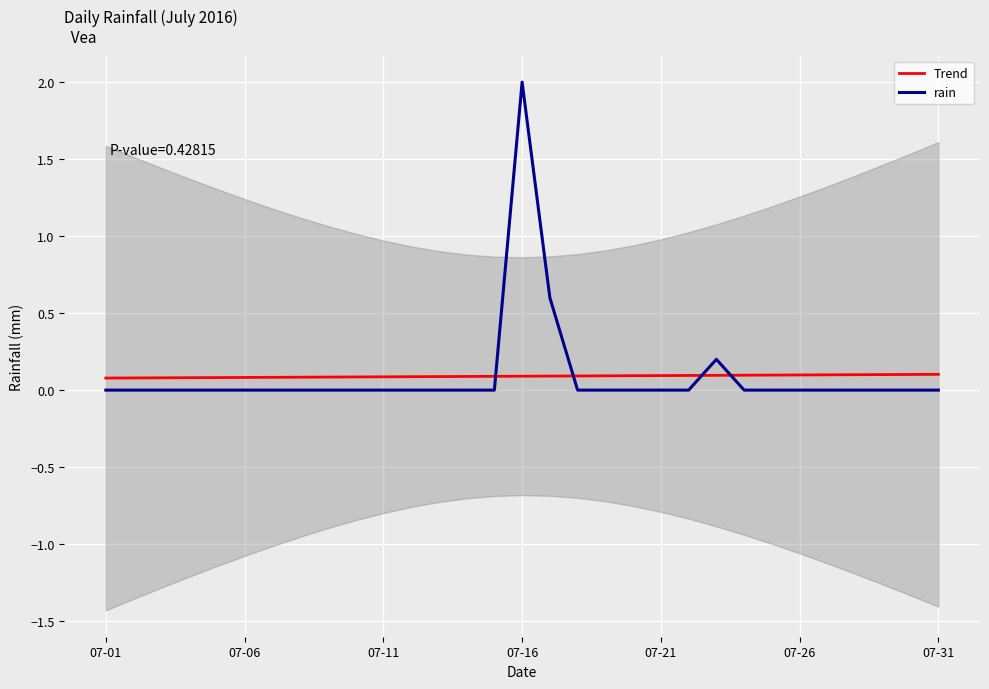

True or false: Trend and rain cross at least once.

True